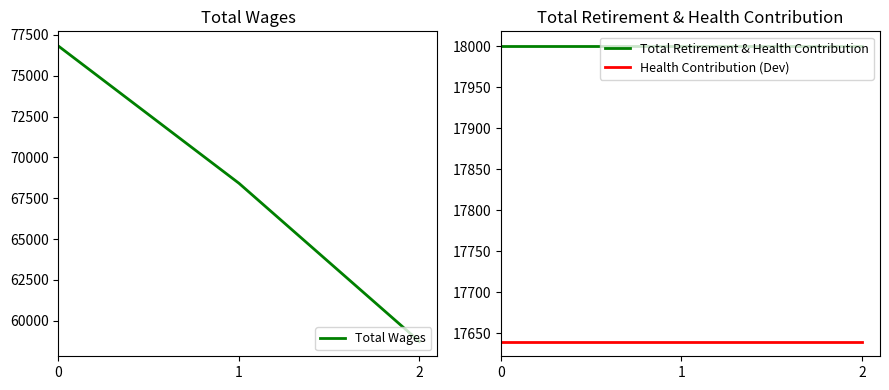

At how many categories does at least one series exceed 22507?

3